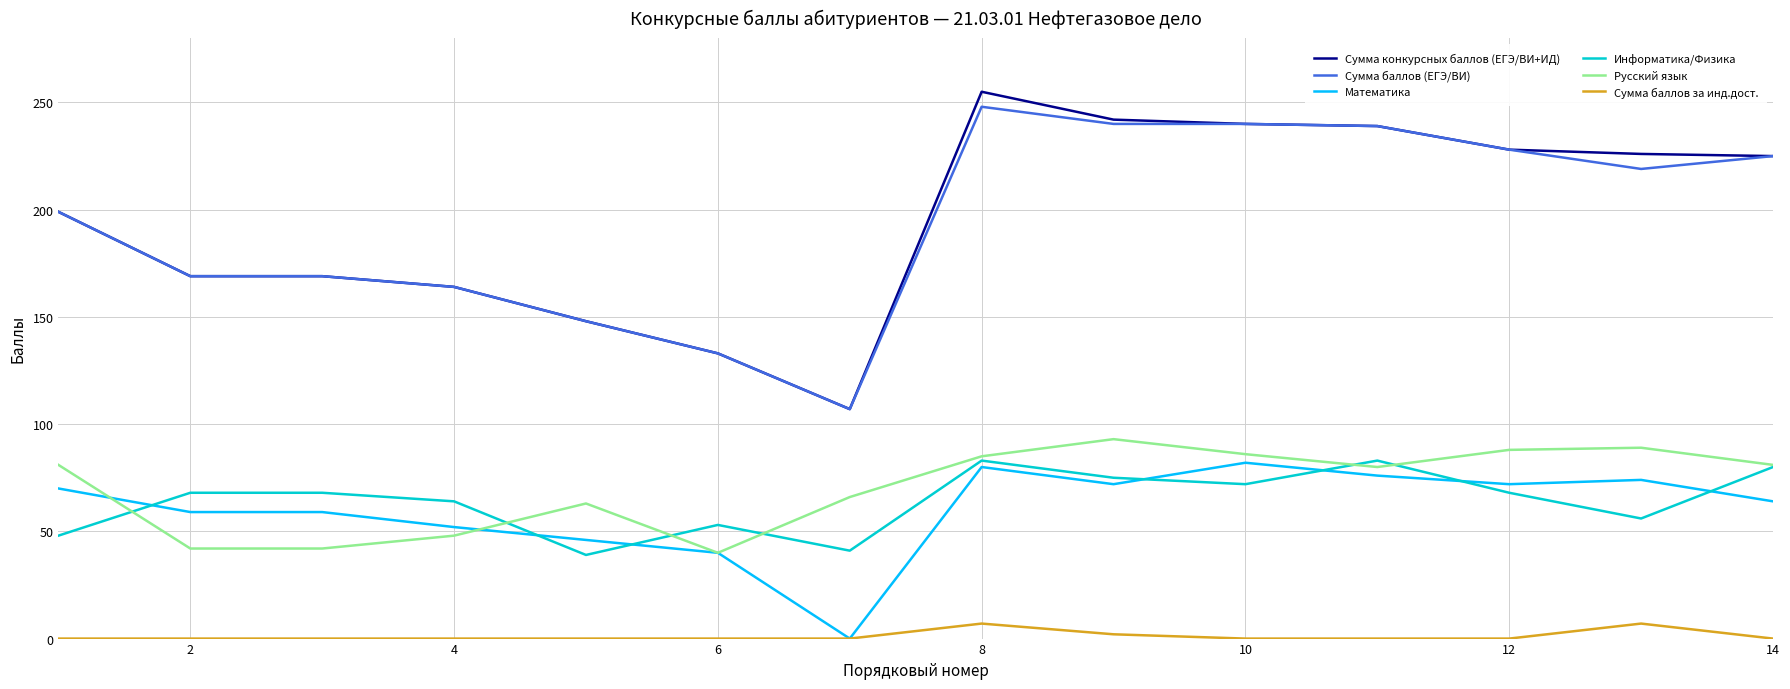

What is the difference between the second highest and second lowest values in the Информатика/Физика series?

42